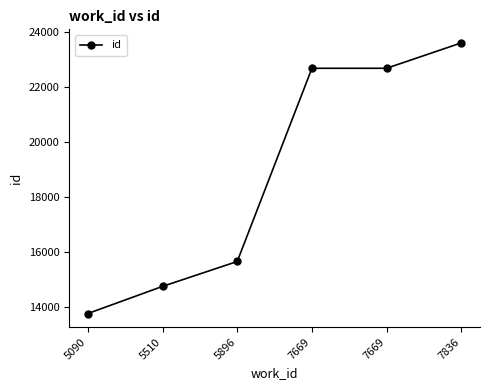

What value does the data have at 7669?

22688